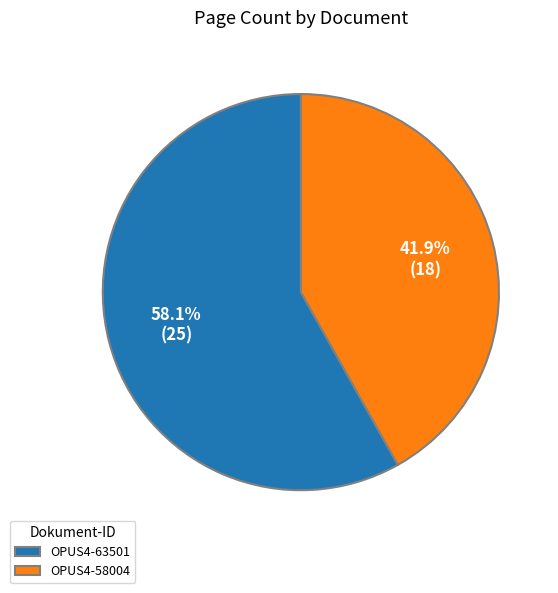

To the nearest percent, what portion does OPUS4-58004 represent?

42%